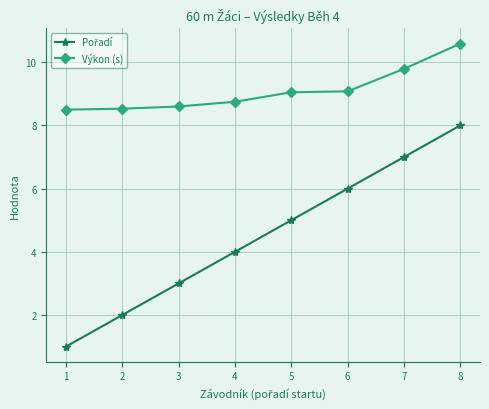

What is the spread (max minus min) of values at 1?

7.5